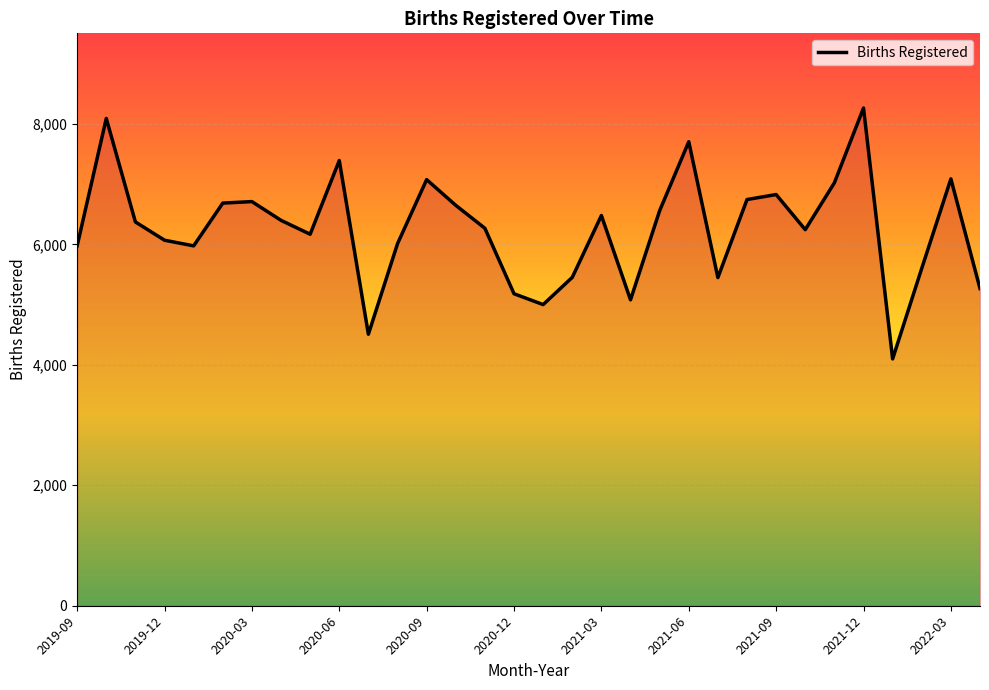

What is the greatest value displayed?

8264